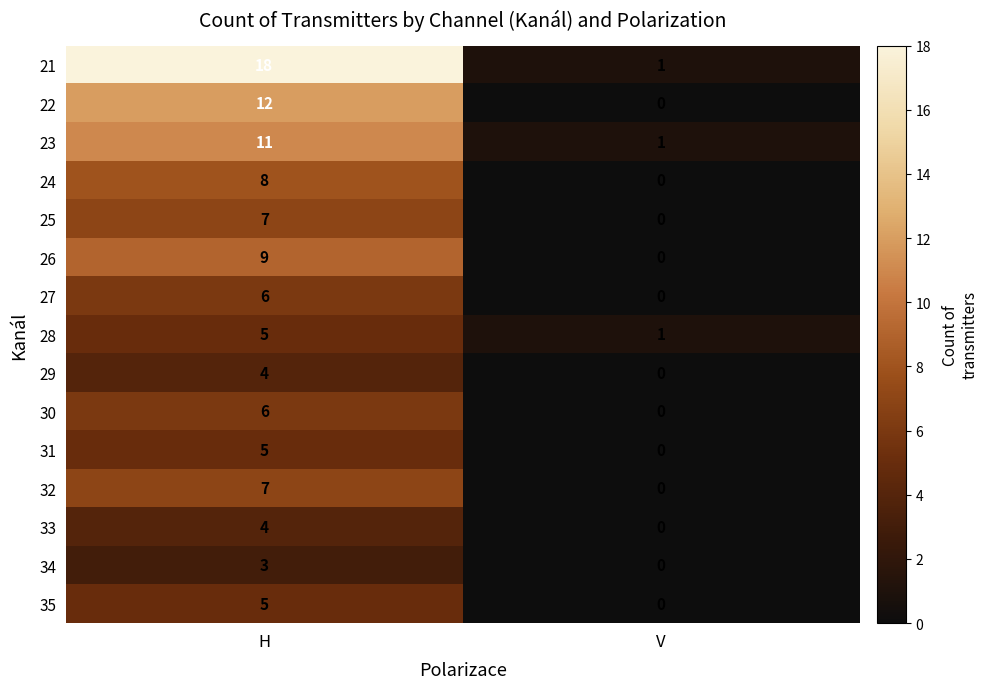

At which category does the chart reach its peak across all series?

H